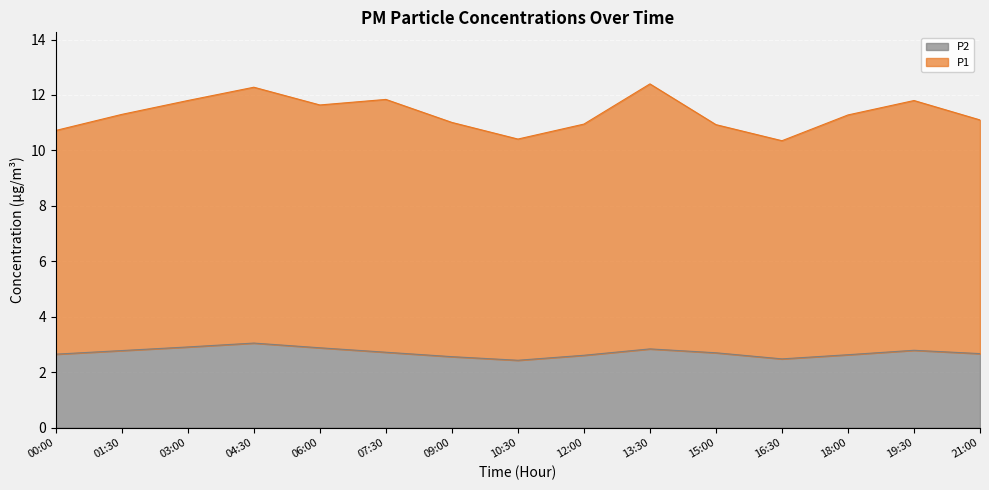

Where is the first local maximum for P2?

04:30